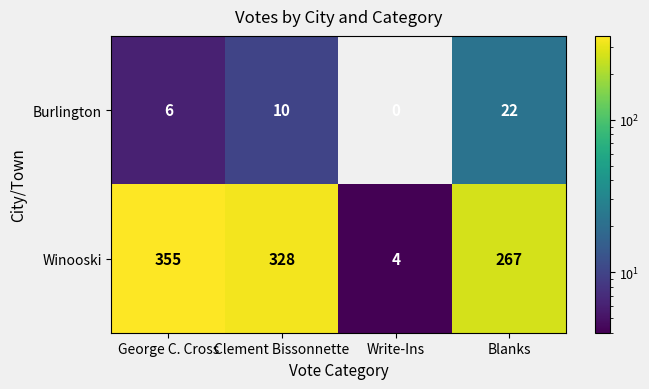

Reading left to right, transcribe all the data shown in this chart.

Burlington: 6	10	0	22
Winooski: 355	328	4	267